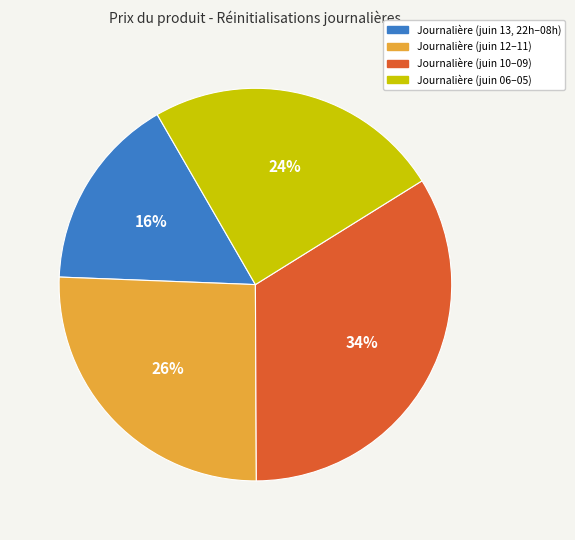

To the nearest percent, what is the difference between the largest and smallest slice percentages?

18%